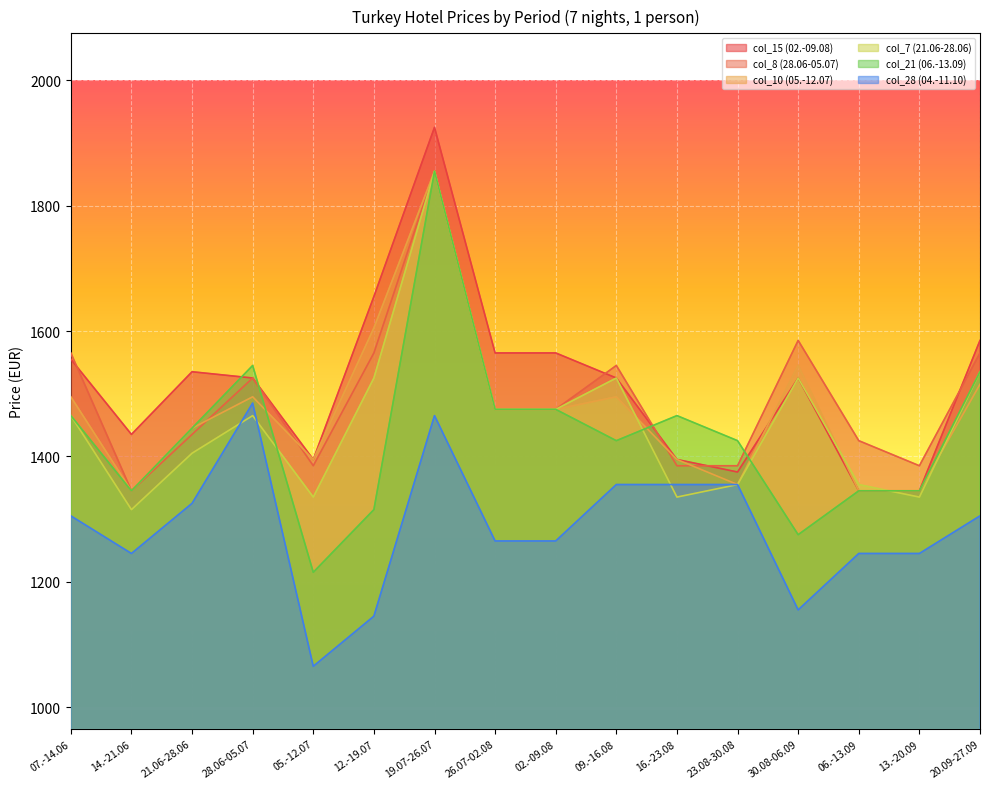

Is it true that col_28 (04.-11.10) equals 2213 at 09.-16.08?

False